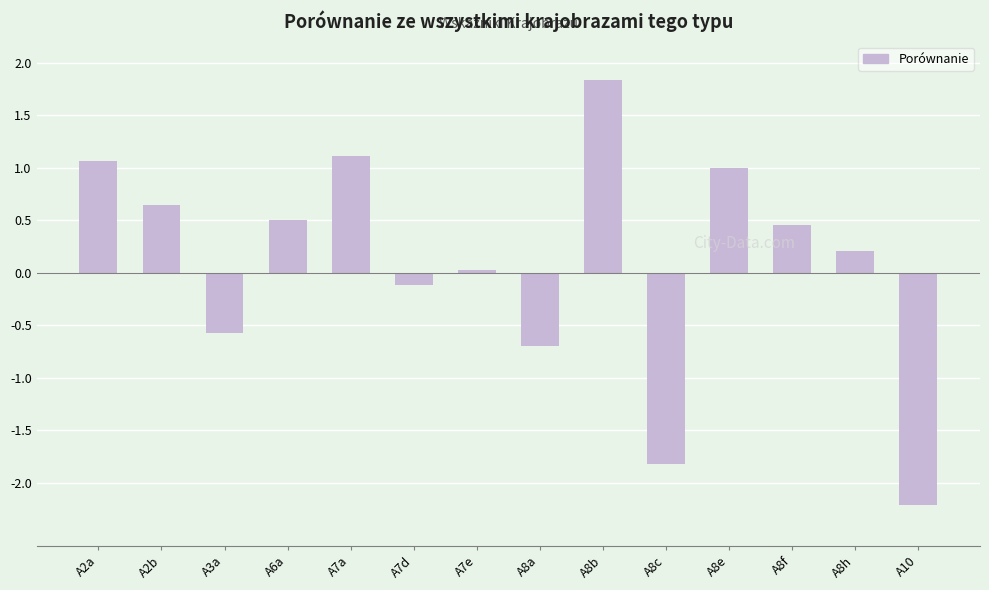

The value at A8c is -2.4. True or false?

False